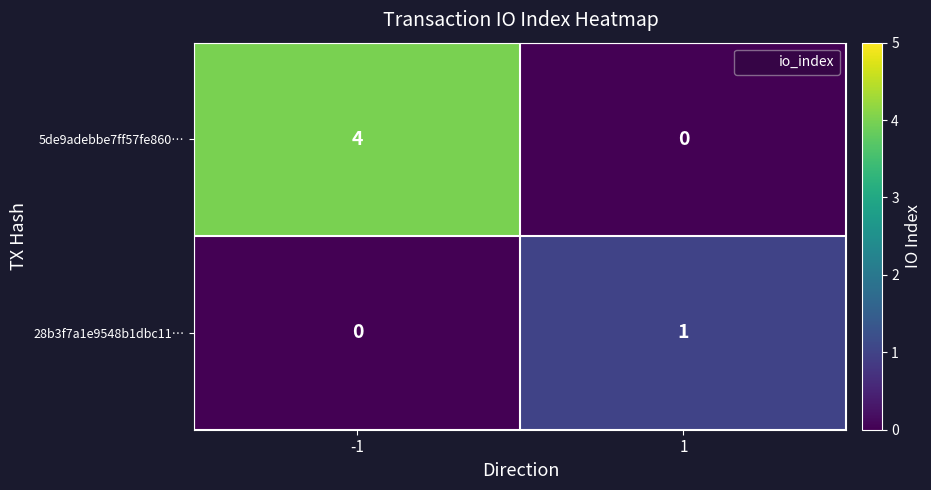

List the series in order of their overall mean, lowest first.

28b3f7a1e9548b1dbc11…, 5de9adebbe7ff57fe860…